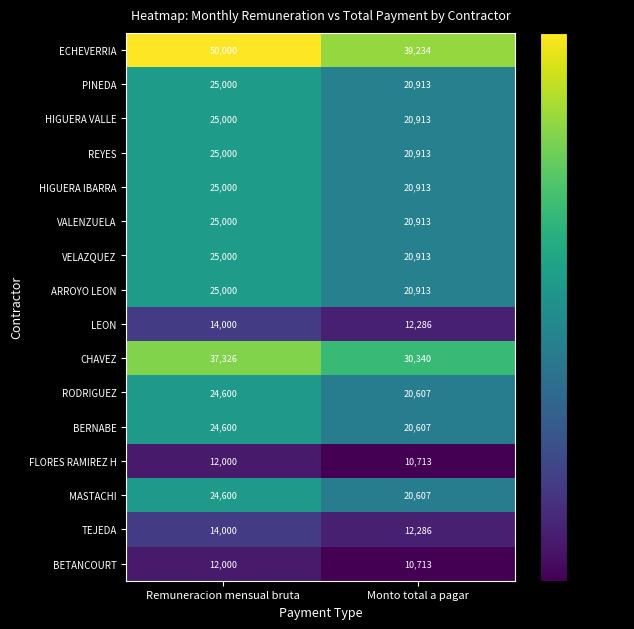

What is the minimum value shown in the chart?

10713